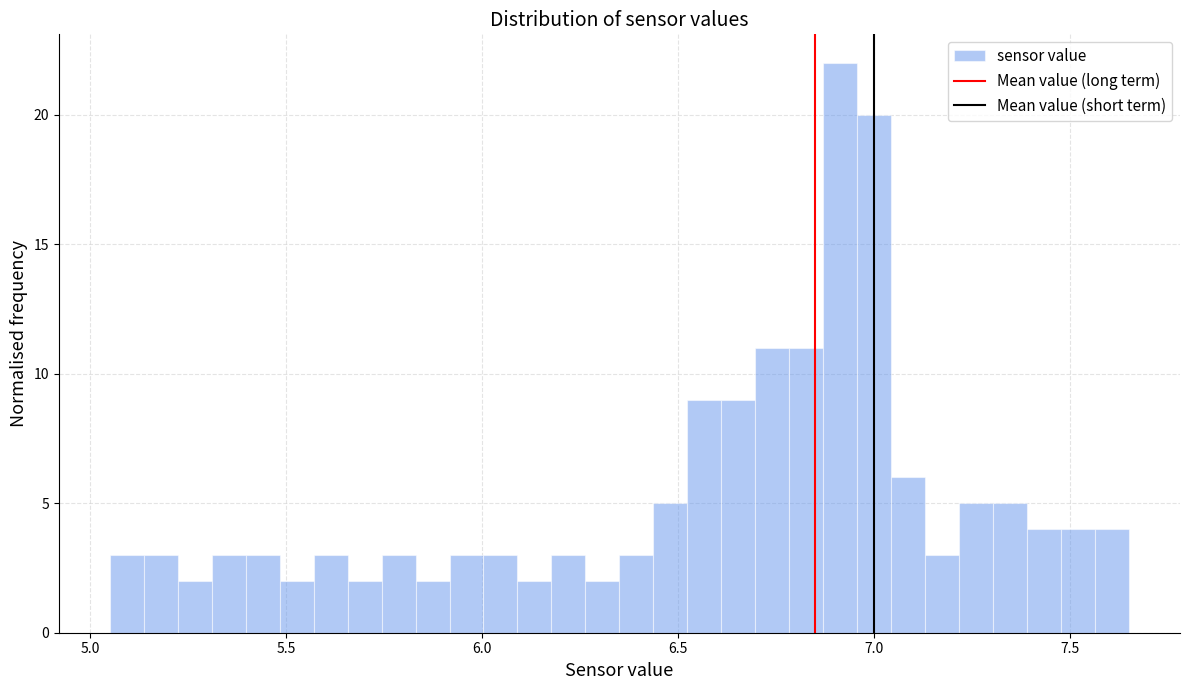

Read against the x-axis, roughly where is the centre of the tallest bar?

6.90